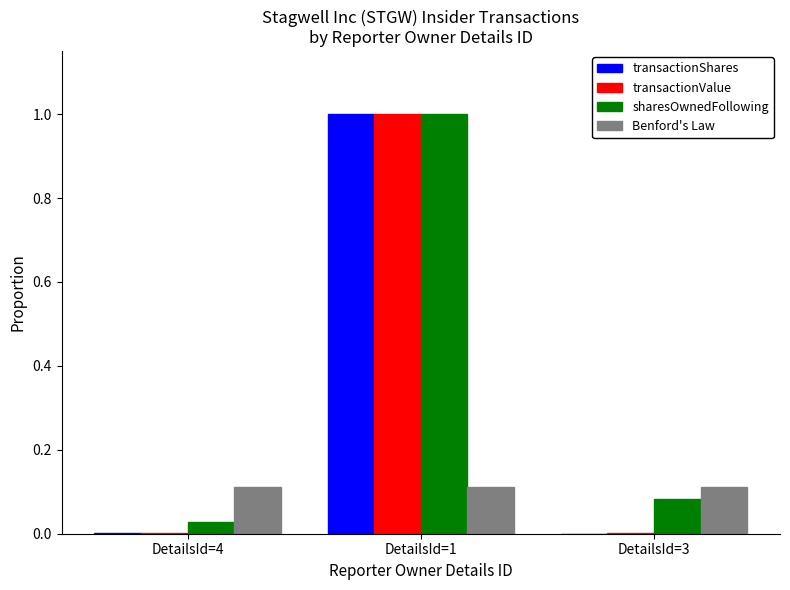

The value of sharesOwnedFollowing at DetailsId=1 is 1.5. True or false?

False